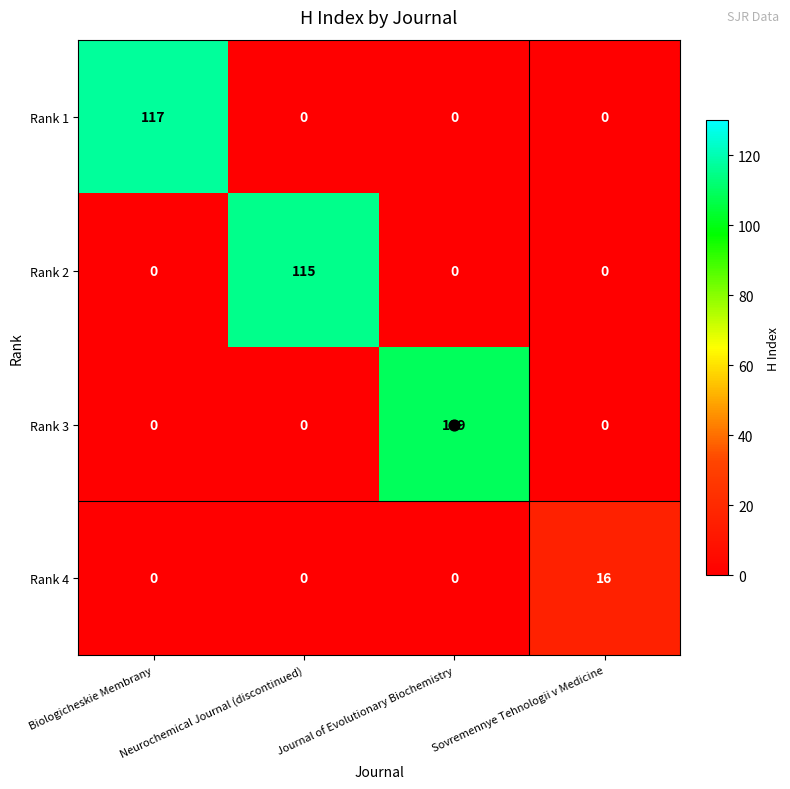

What is the greatest value displayed?

117